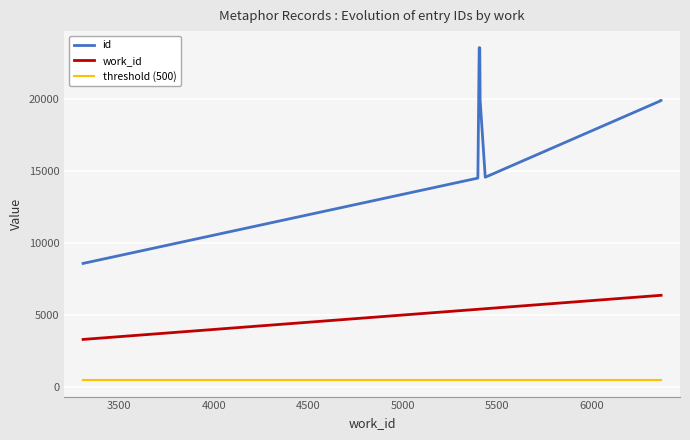

At how many categories does at least one series exceed 7235?

10